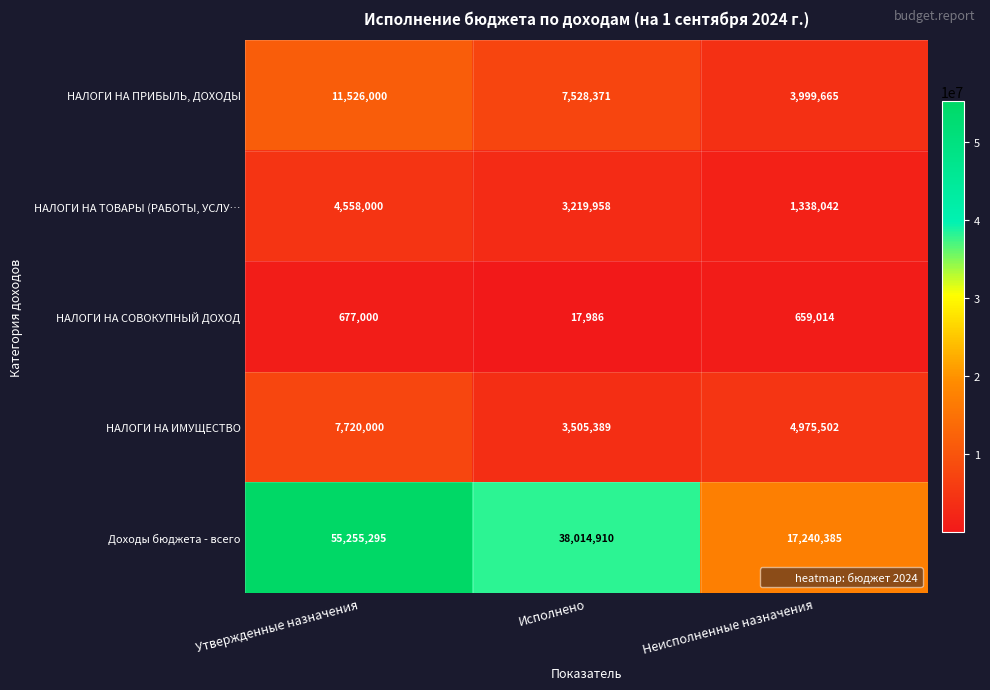

Which category has the highest value across all series?

Утвержденные назначения